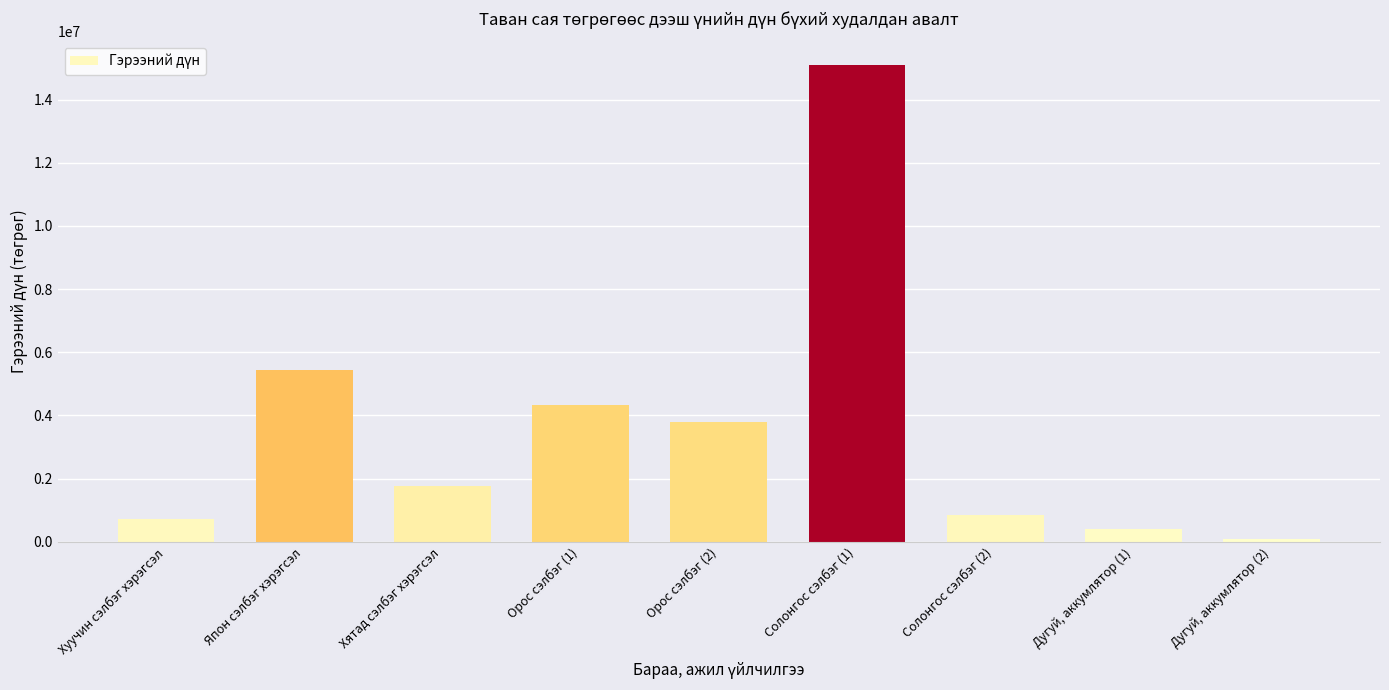

What is the average value?

3605122